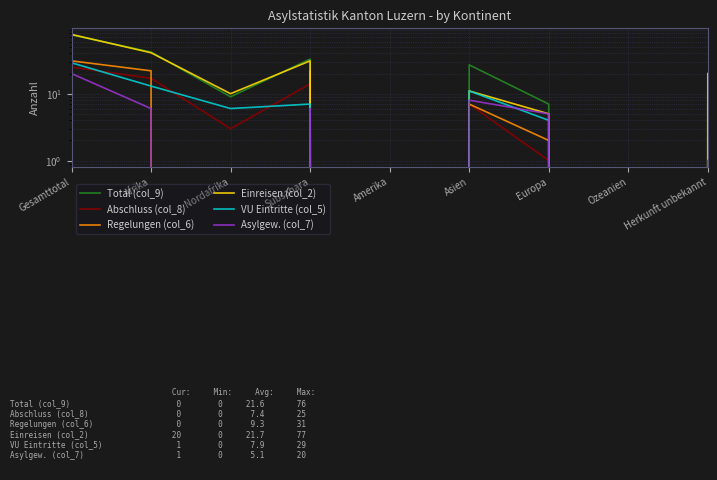

Between Gesamttotal and Amerika, which series saw the biggest shift?

Einreisen (col_2)